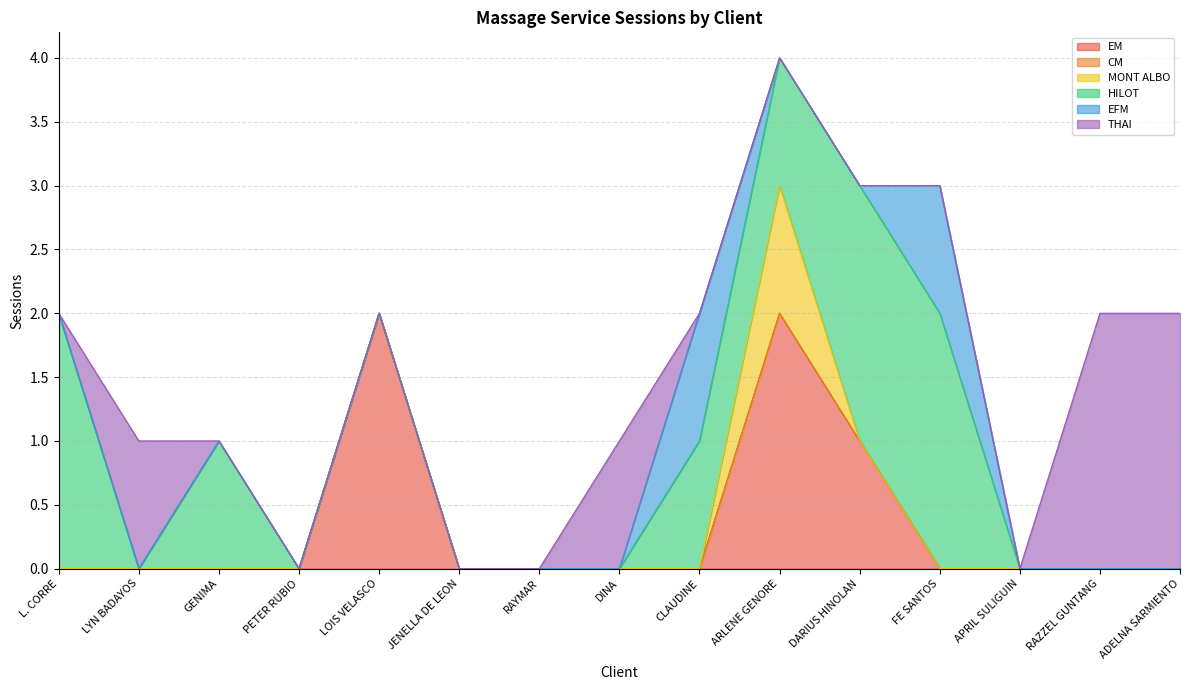

True or false: HILOT and EFM cross at least once.

False